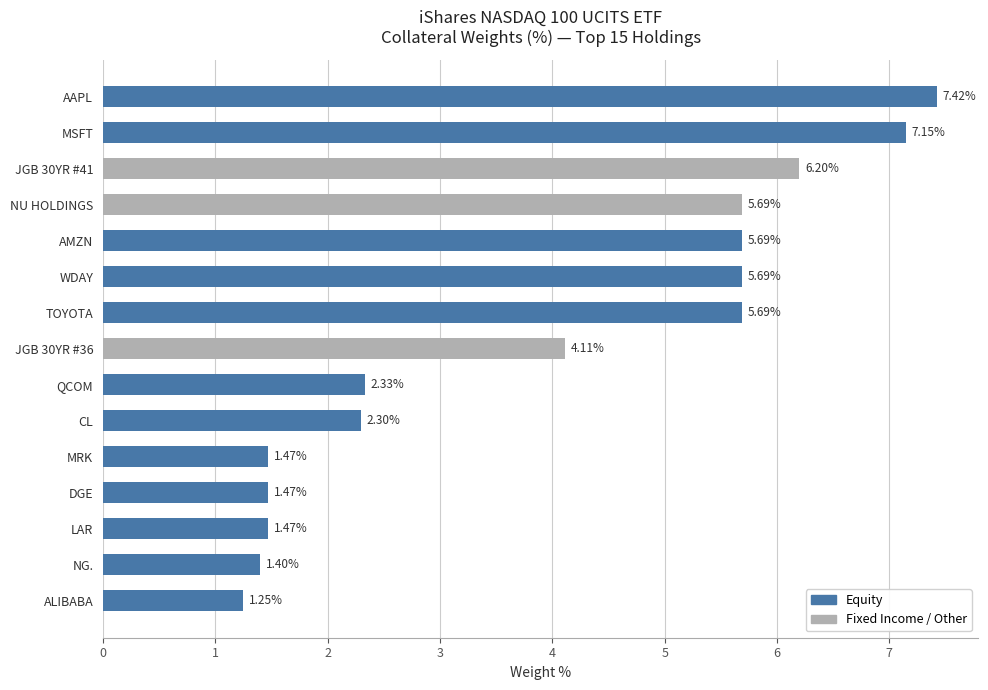

What is the ratio of the value at JGB 30YR #36 to the value at TOYOTA?

0.7